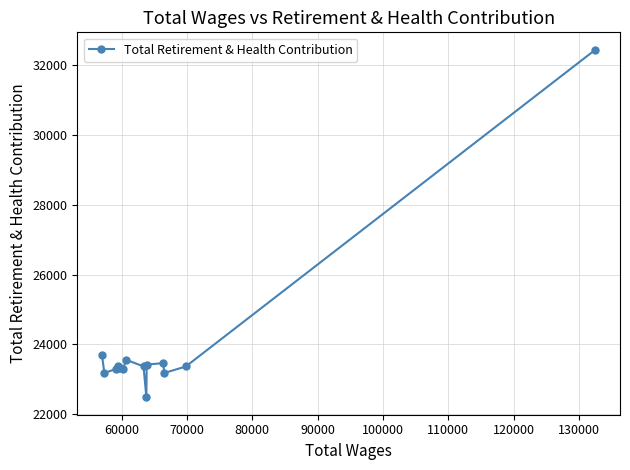

What is the minimum value shown in the chart?

22475